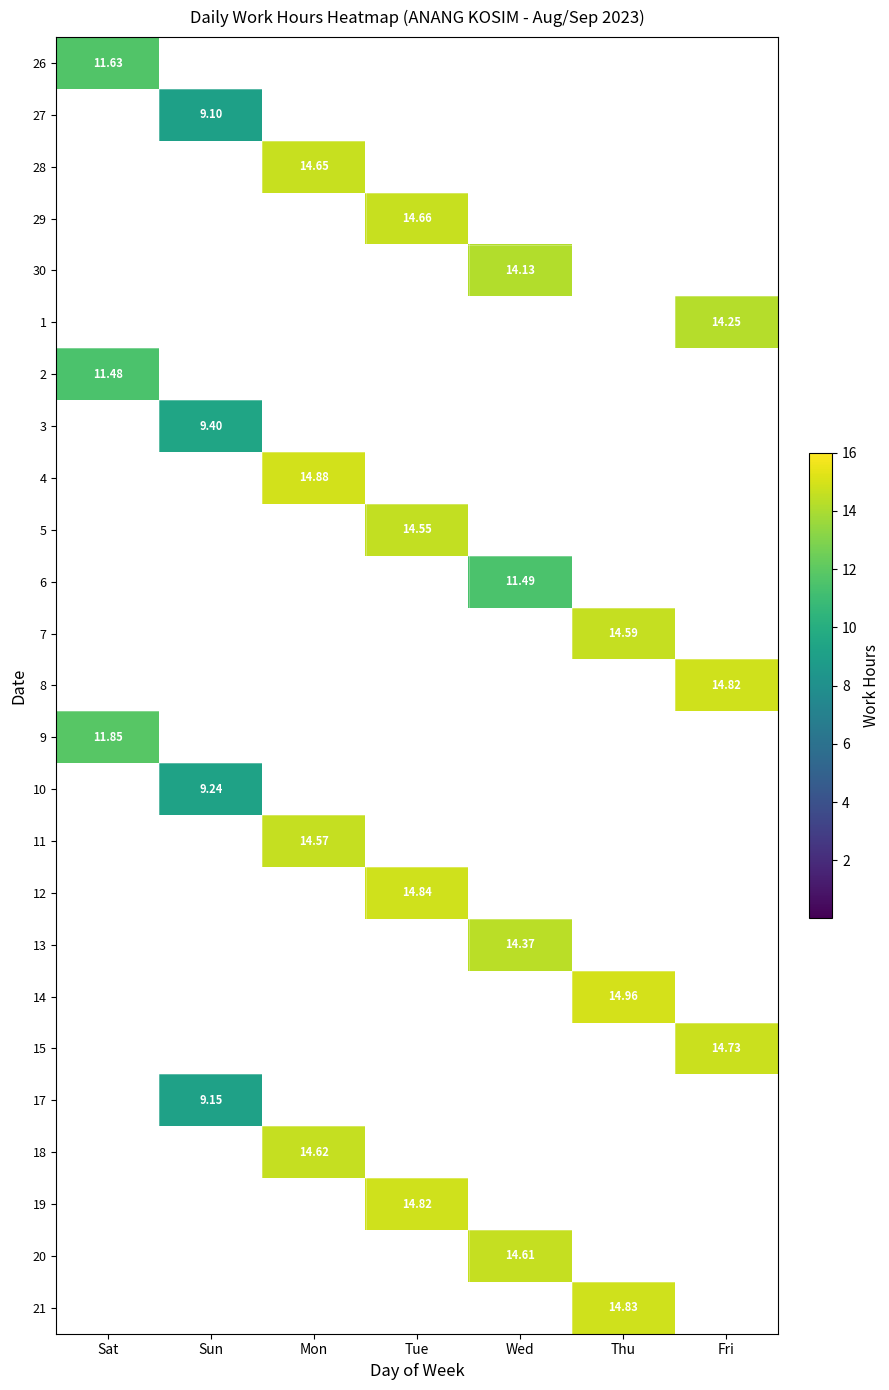

Is the value of 11 at Mon greater than the value of 3 at Sun?

Yes